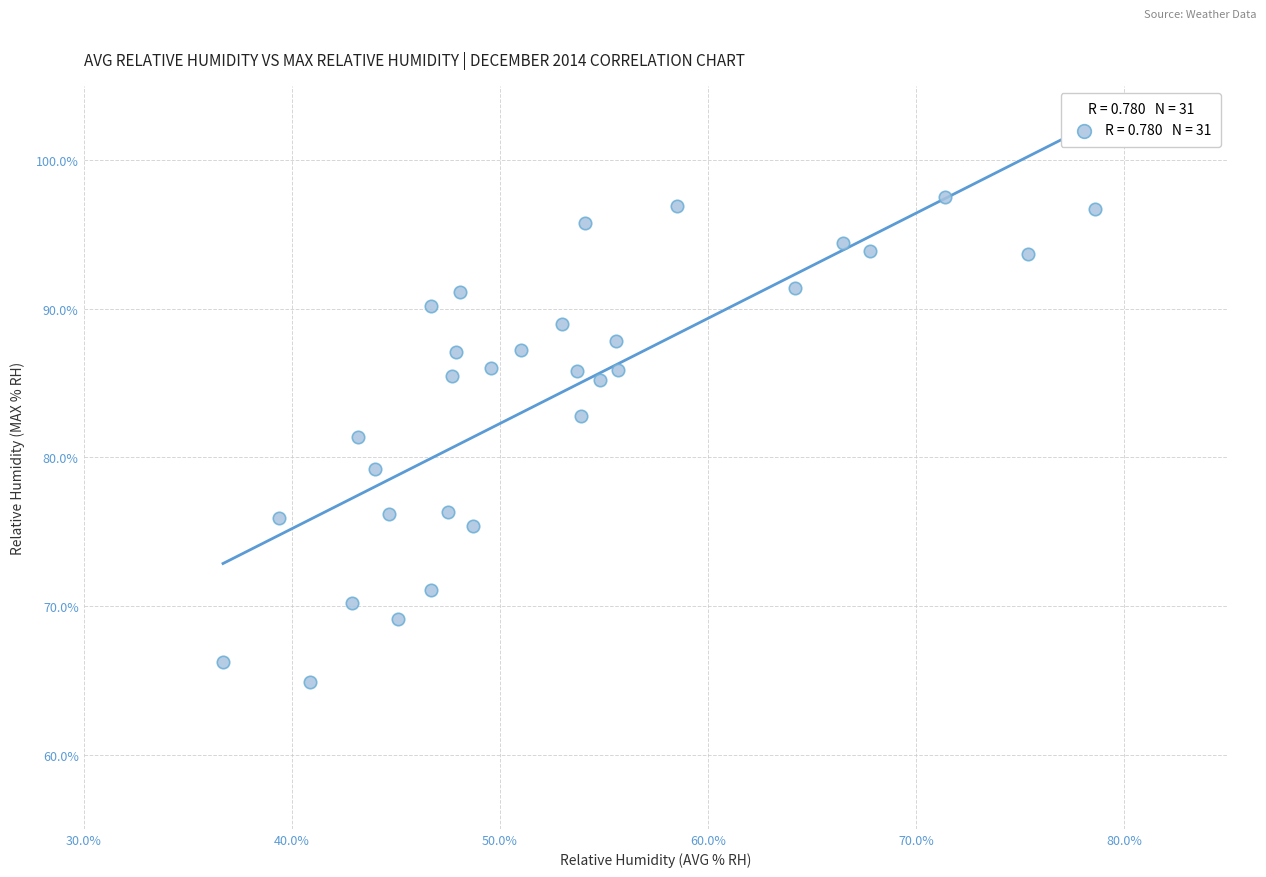

What is the range of X values (max minus min)?

41.9